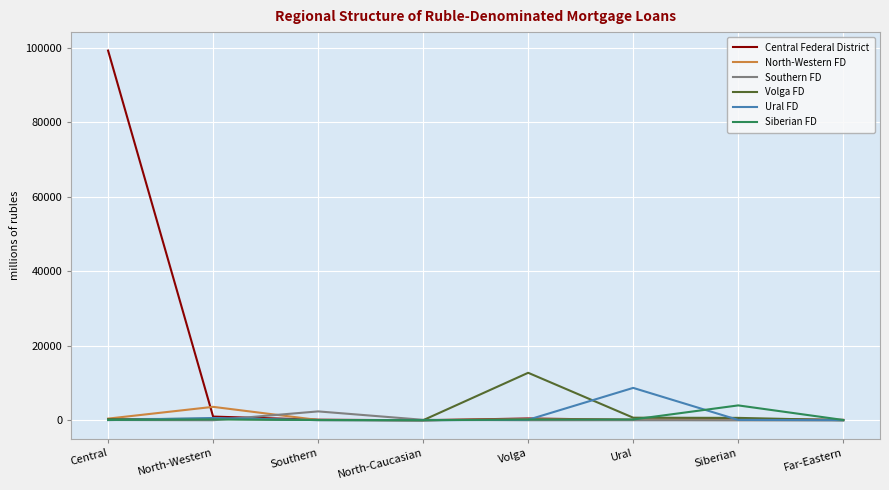

True or false: Southern FD has more than 0 points higher than both neighbors.

True